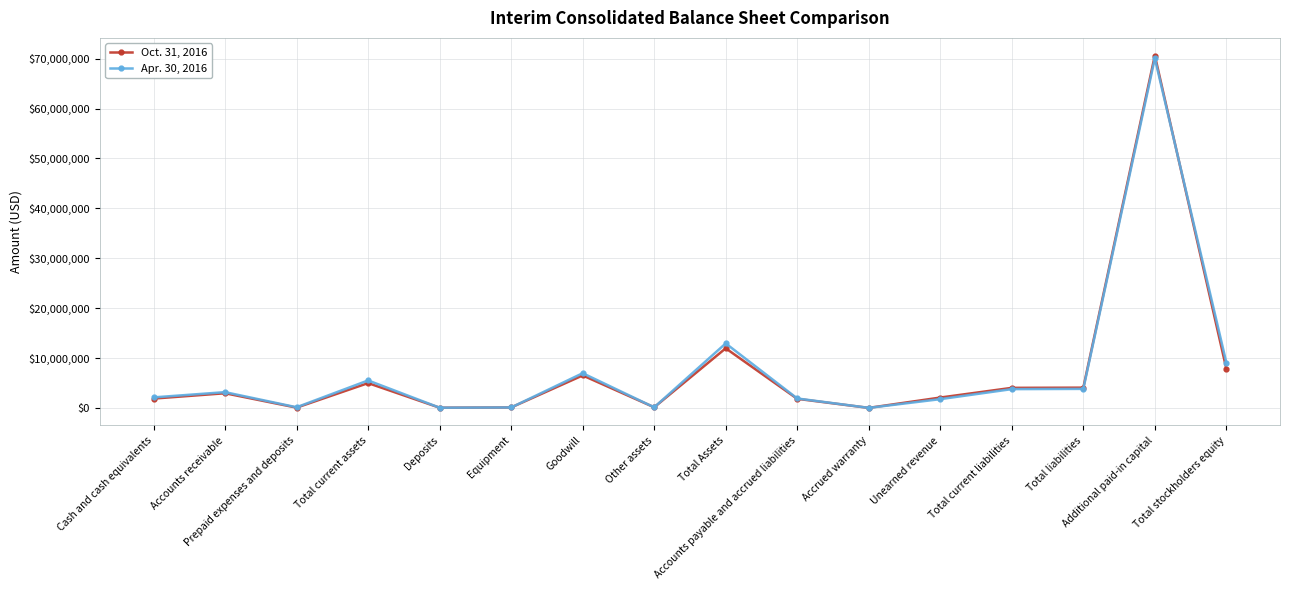

What is the greatest value displayed?

70622354